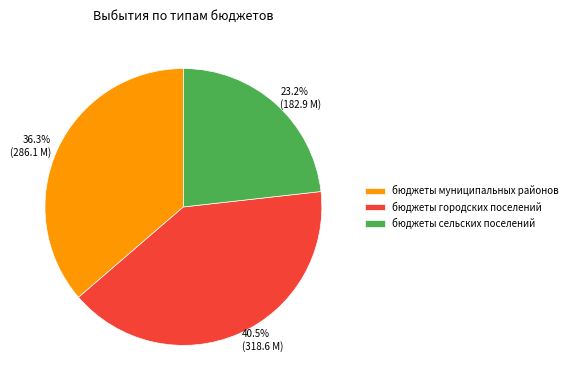

Is it true that бюджеты сельских поселений is 11% of the pie?

False